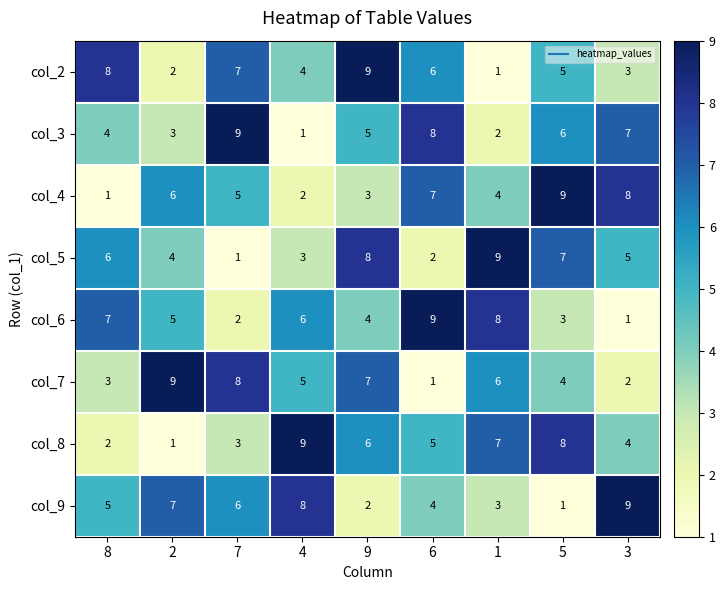

How many col_5 values are between 3 and 7?

5